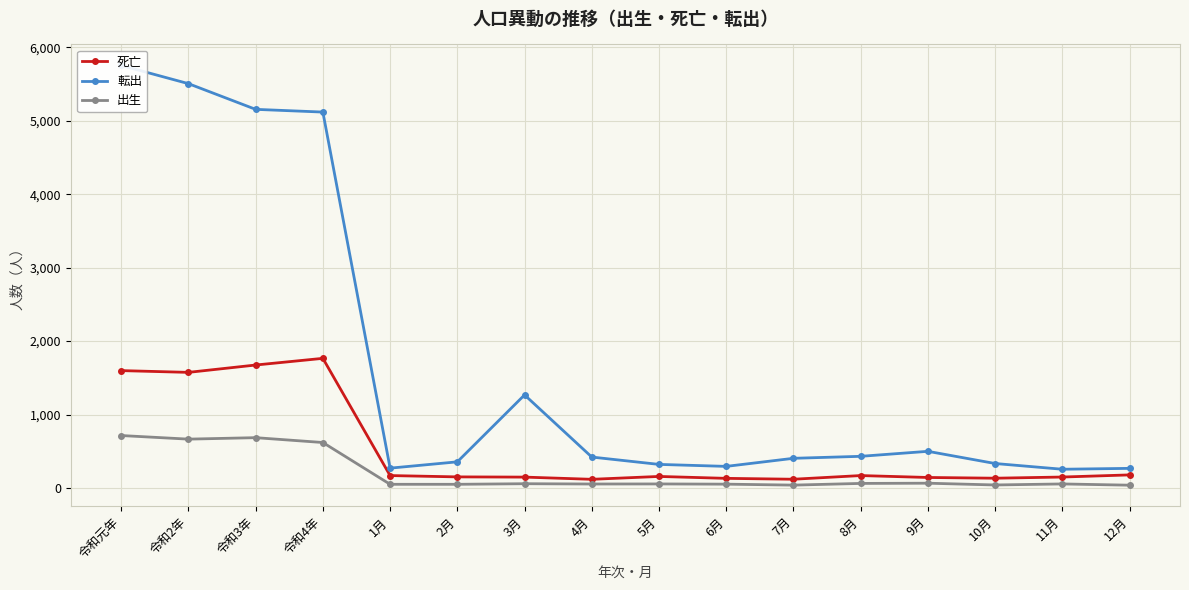

What position from the right is 5月?

8